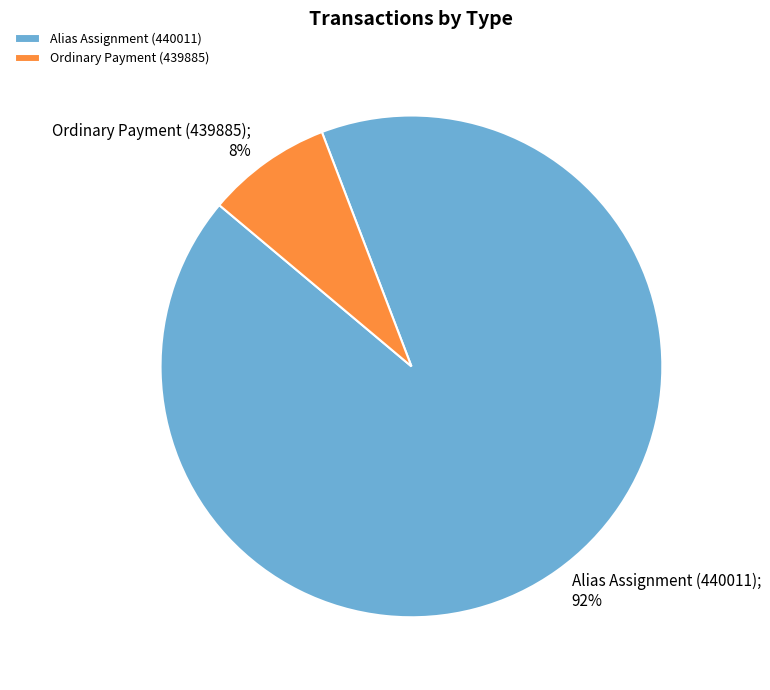

Do Alias Assignment (440011) and Ordinary Payment (439885) together represent more than half of the pie?

Yes